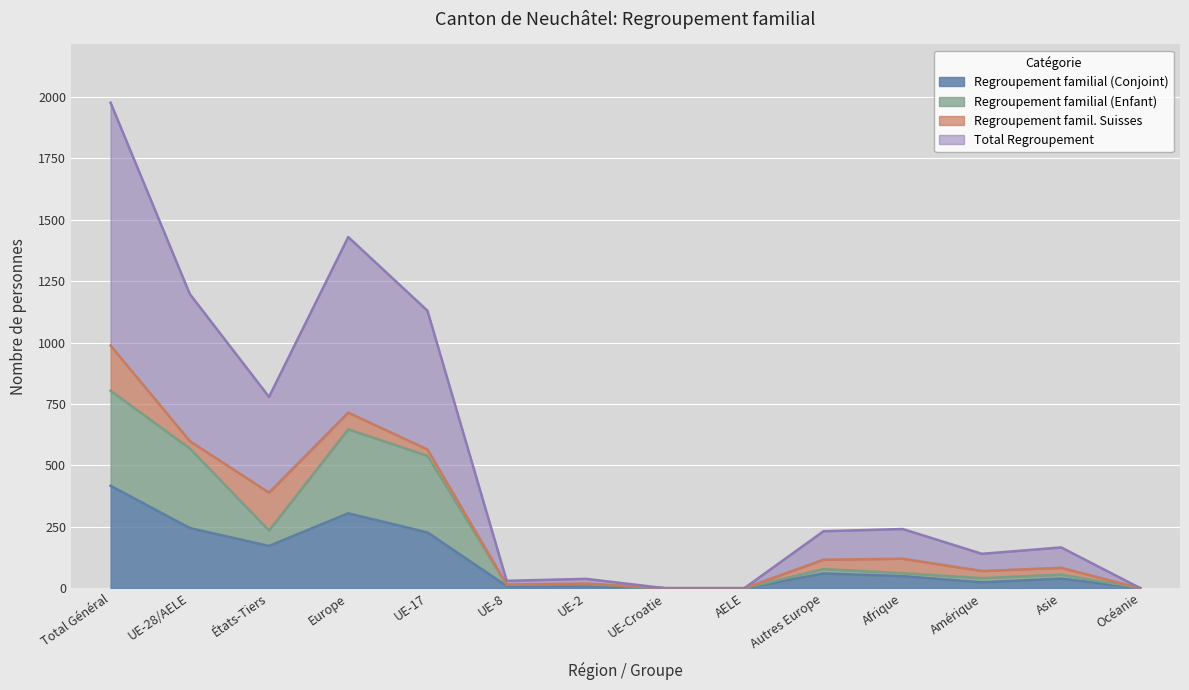

The Regroupement familial (Conjoint) series shows 0 at AELE. True or false?

True